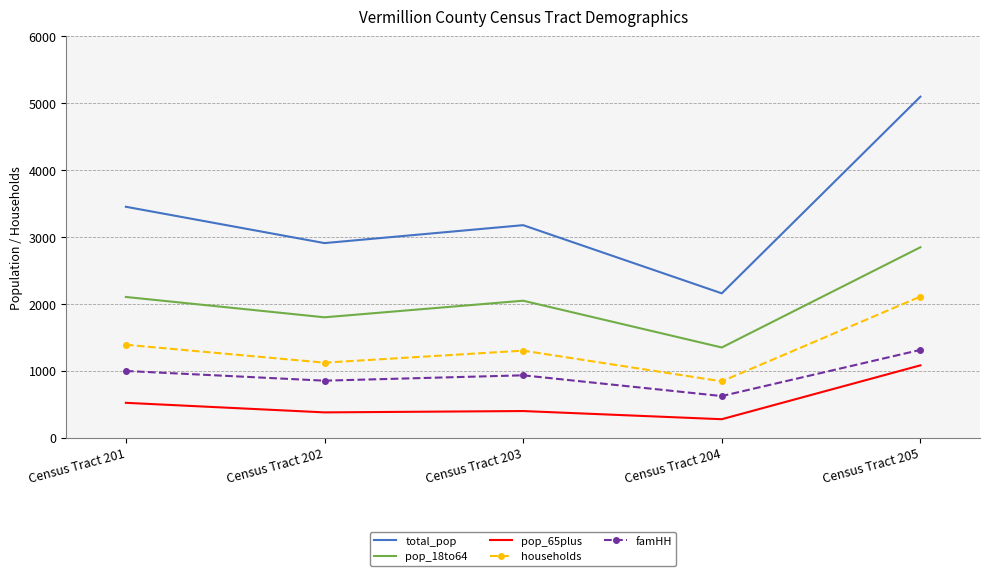

Which series has the largest range (max minus min)?

total_pop